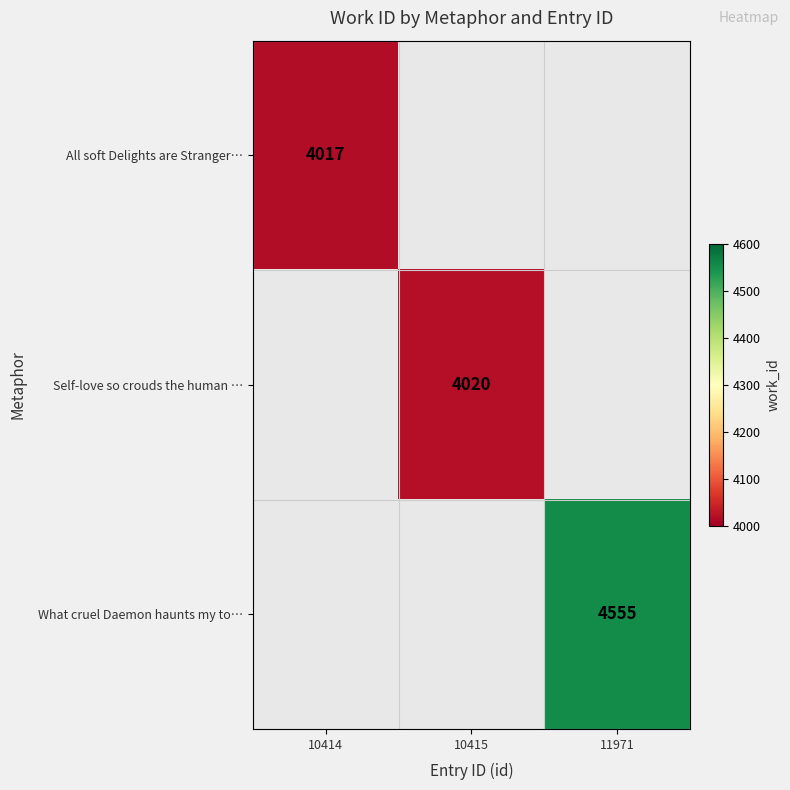

Is it true that All soft Delights are Stranger… equals 4017 at 10414?

True